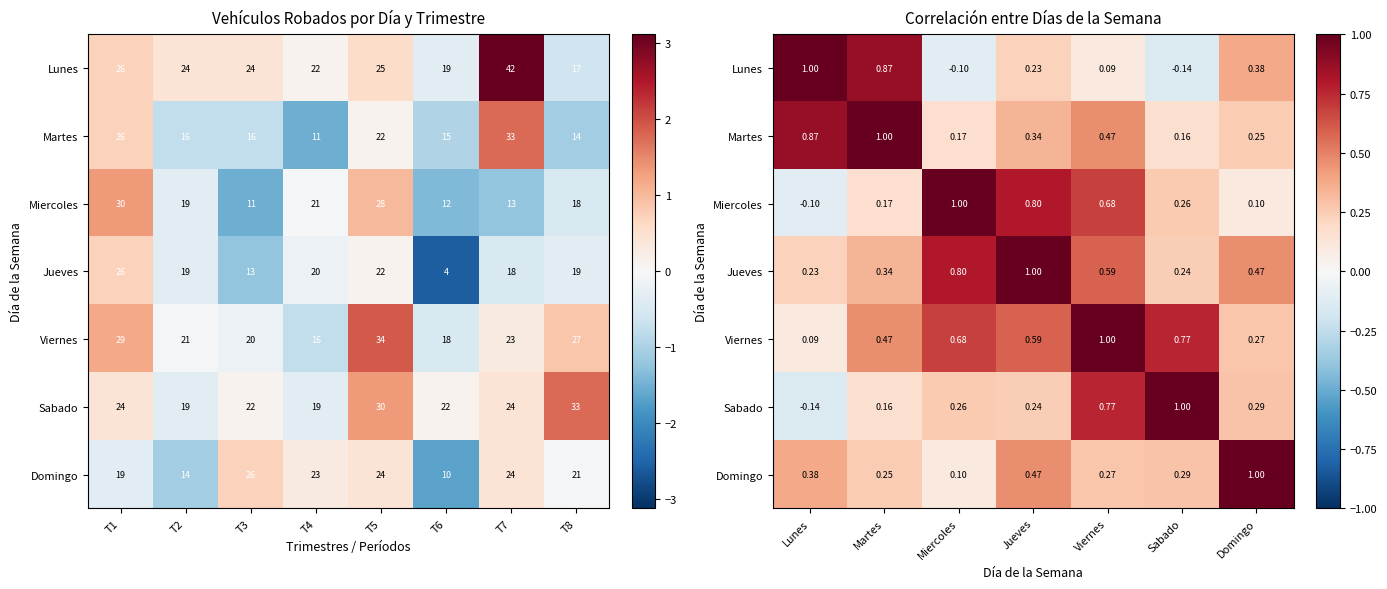

What is the average value of the Domingo series?

0.4